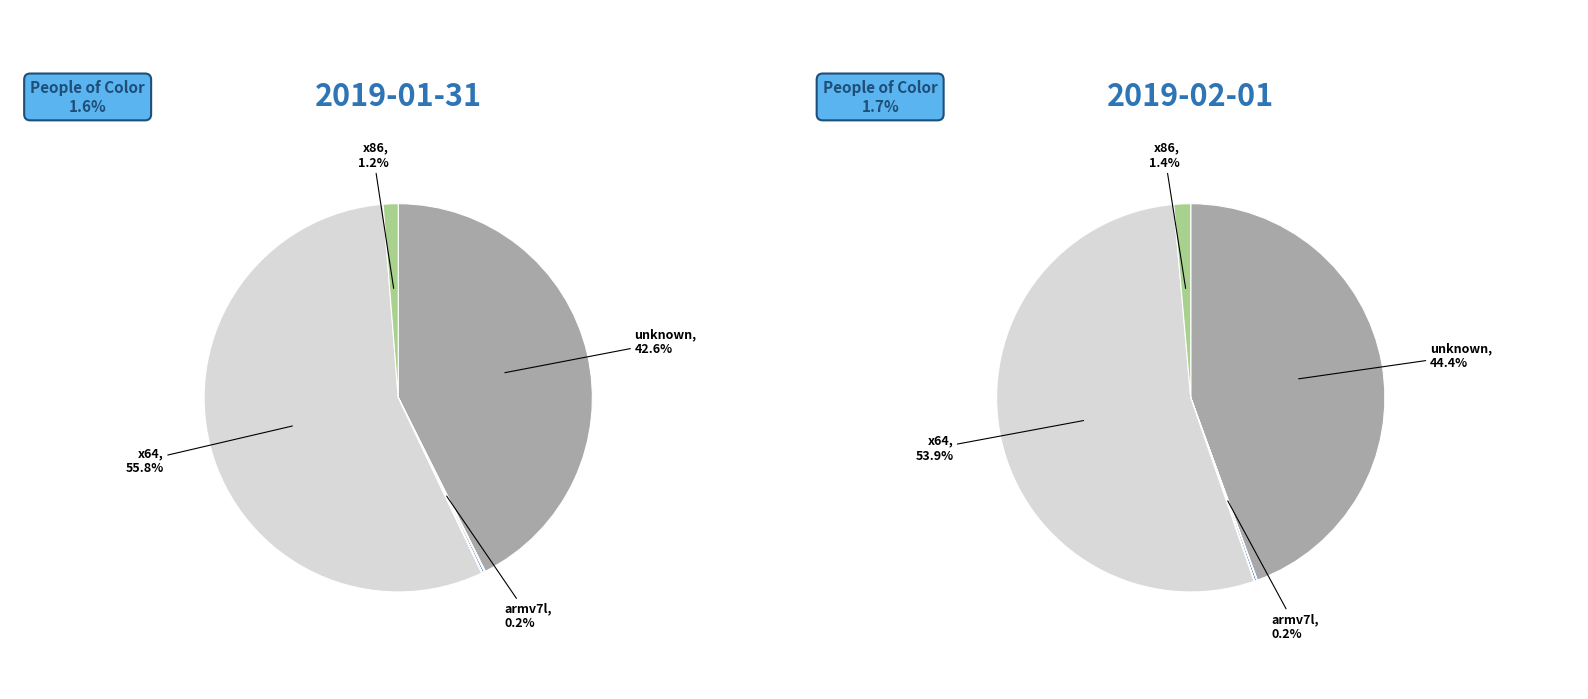

What percentage is NOT represented by ppc64le?

100.0%